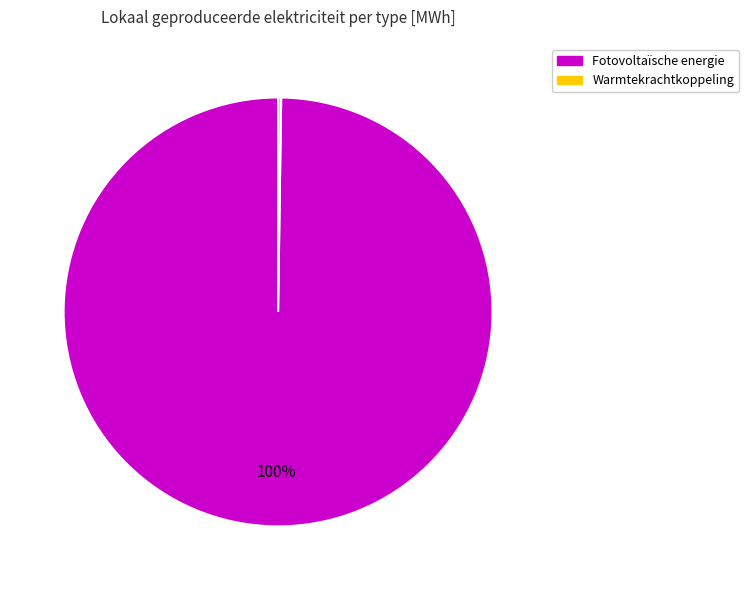

To the nearest percent, what is the difference between the largest and smallest slice percentages?

100%